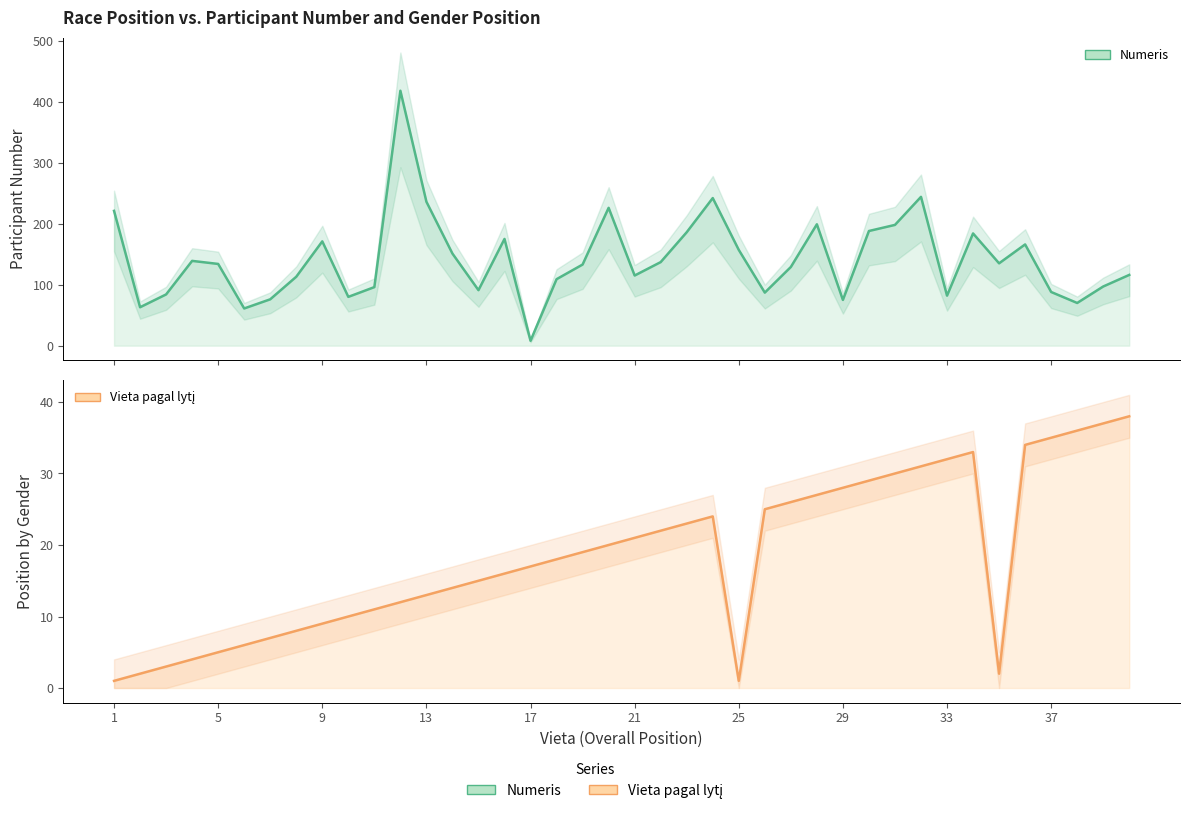

Reading right to left, extract all data points from this chart.

Numeris: 116	97	70	88	166	135	184	82	244	198	188	75	199	129	87	157	242	186	137	115	226	133	109	8	175	91	151	236	418	96	80	171	113	76	61	134	139	84	63	221
Vieta pagal lytį: 38	37	36	35	34	2	33	32	31	30	29	28	27	26	25	1	24	23	22	21	20	19	18	17	16	15	14	13	12	11	10	9	8	7	6	5	4	3	2	1